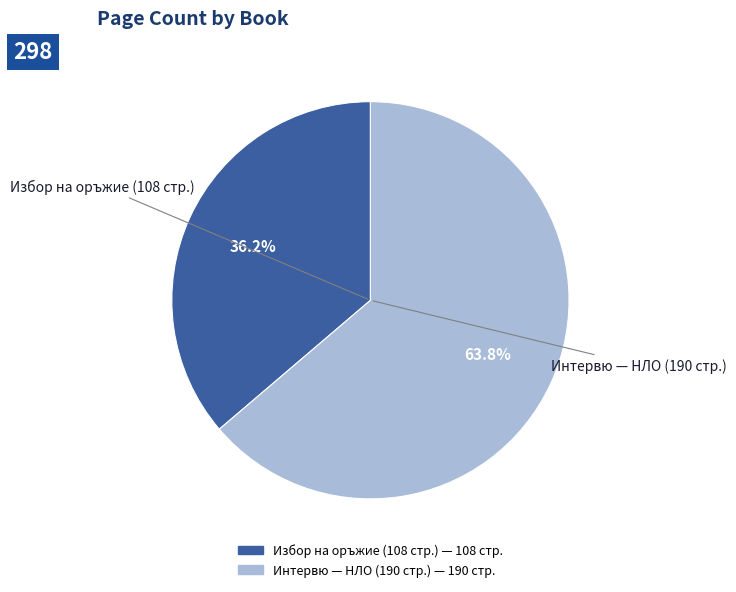

How many segments does this pie chart have?

2